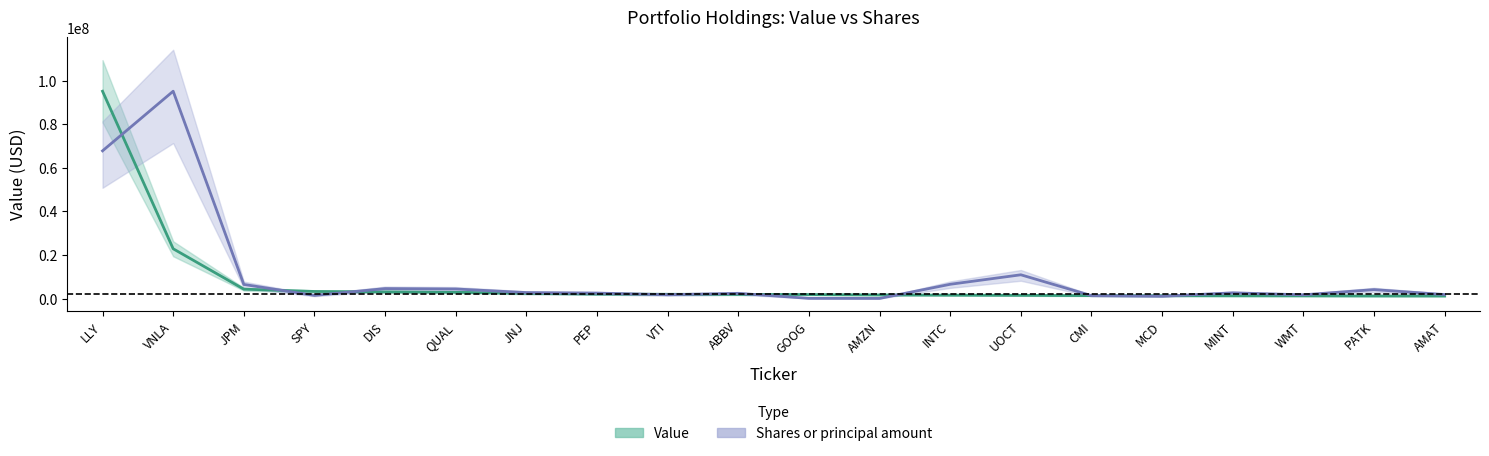

What is the difference between the highest and lowest values at MCD?

235851.3